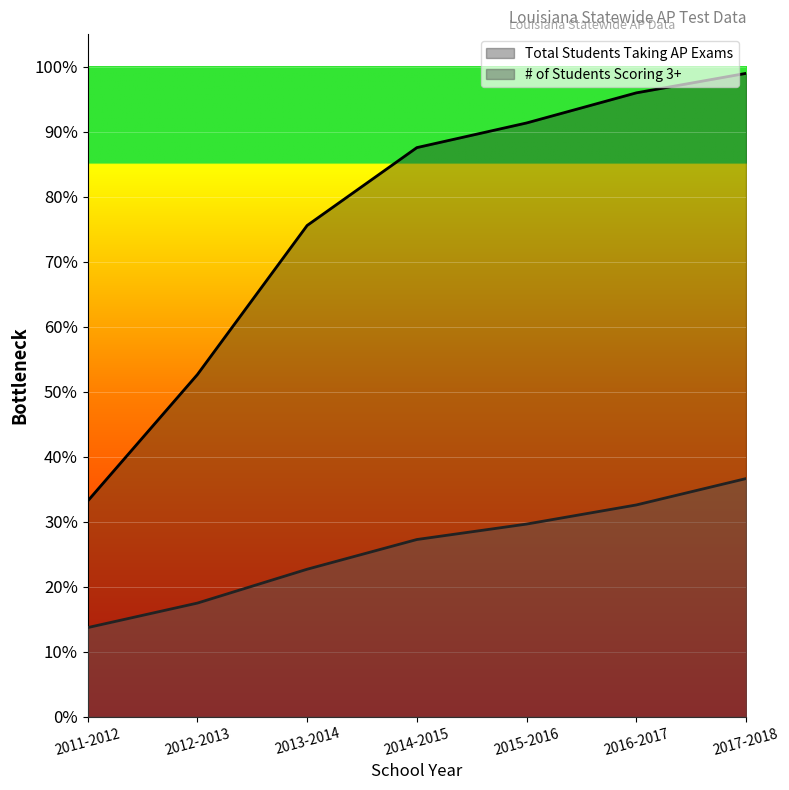

Reading left to right, transcribe all the data shown in this chart.

Total Students Taking AP Exams: 6639	10529	15114	17509	18267	19193	19793
# of Students Scoring 3+: 2747	3501	4542	5456	5931	6519	7330